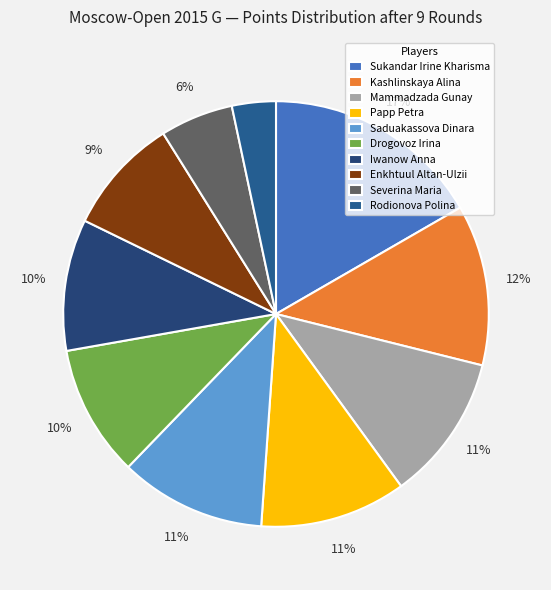

To the nearest percent, what percentage of the pie is Mammadzada Gunay?

11%